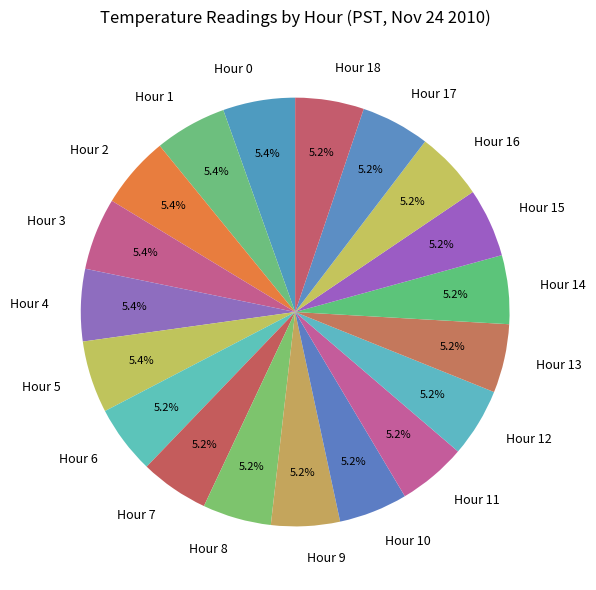

Does Hour 18 account for over 50% of the chart?

No